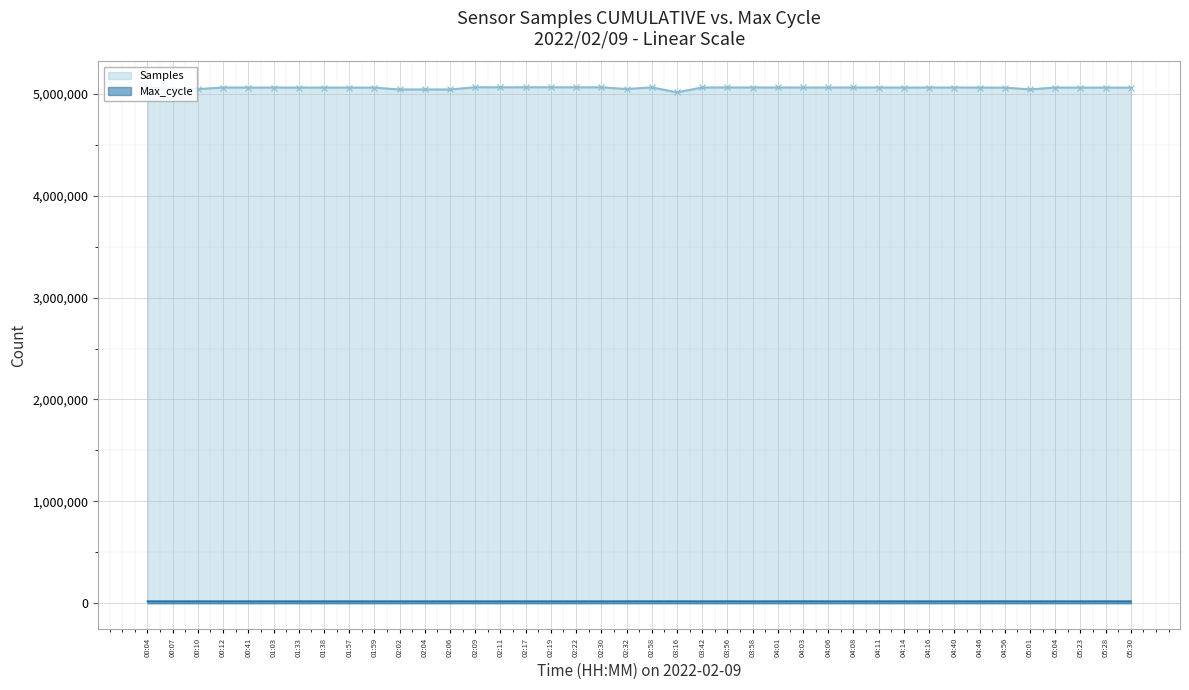

Which series has the largest total across all categories?

Samples